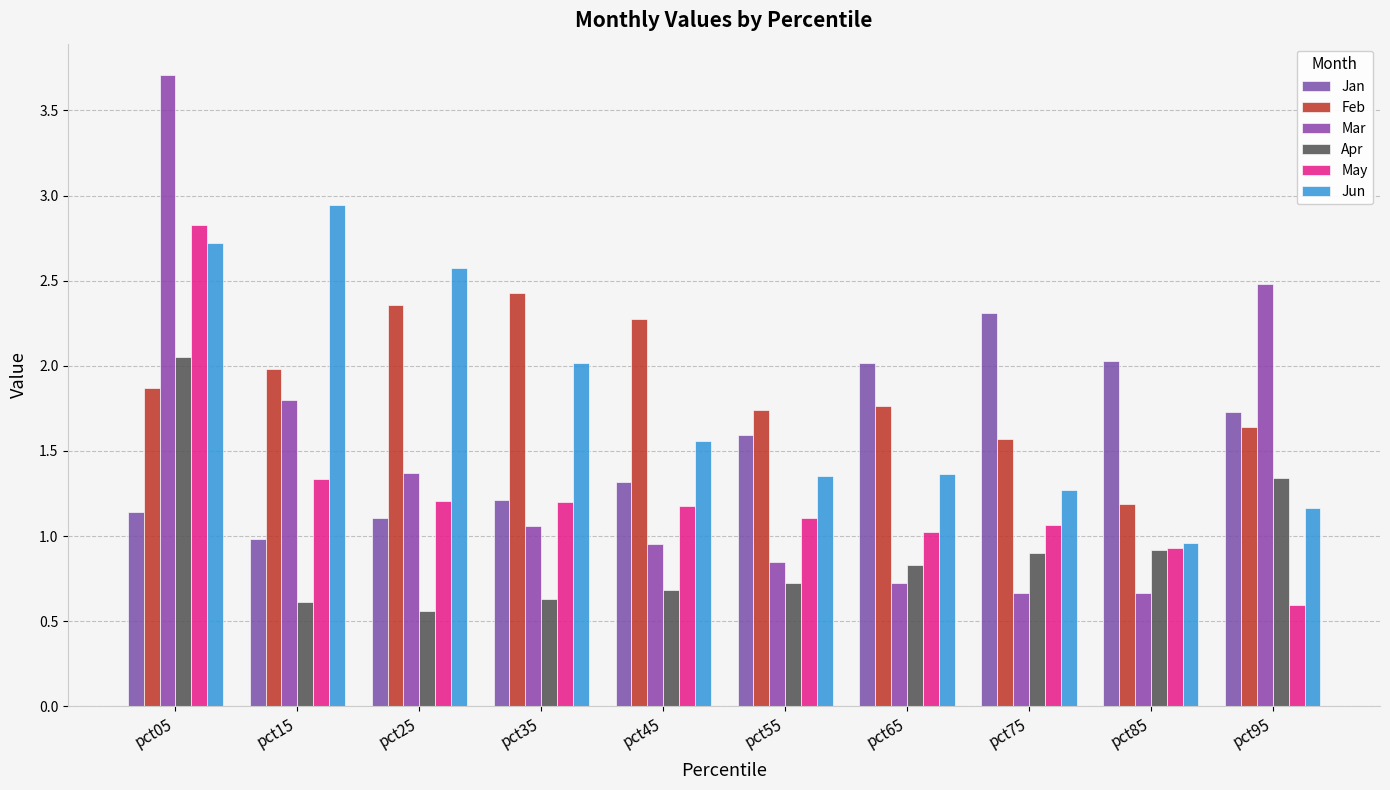

Is the value of Feb at pct75 greater than the value of Apr at pct85?

Yes